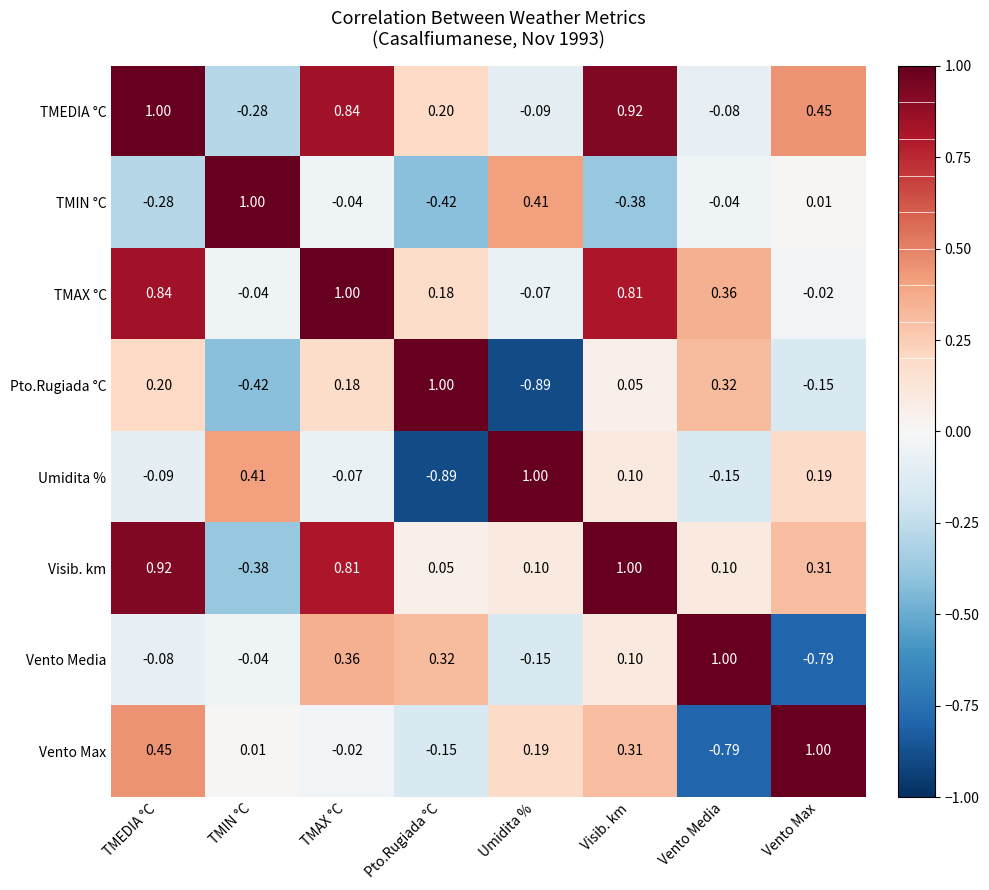

At Vento Media, list the series in order from largest to smallest.

Vento Media, TMAX °C, Pto.Rugiada °C, Visib. km, TMIN °C, TMEDIA °C, Umidita %, Vento Max